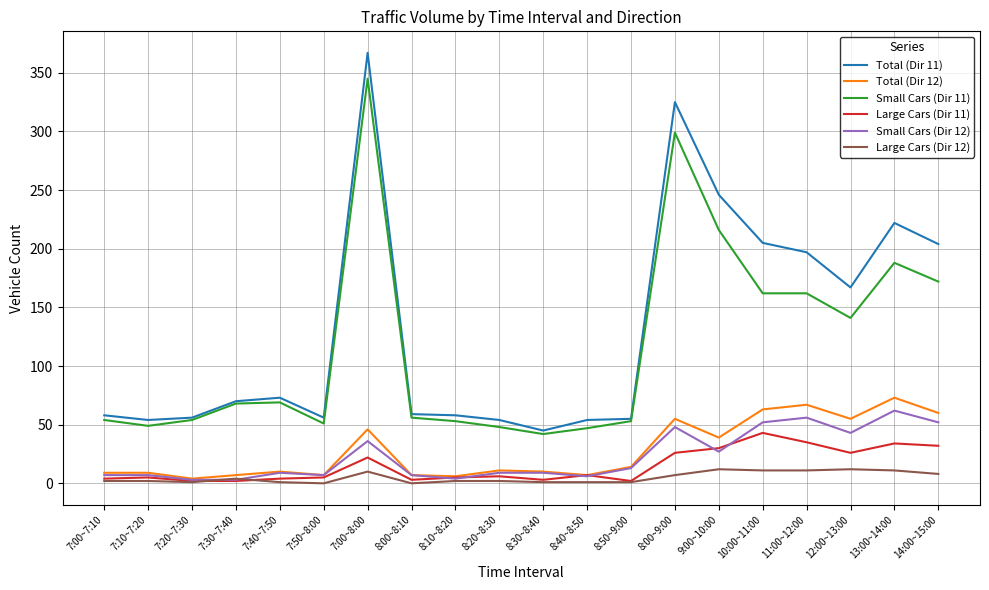

True or false: Large Cars (Dir 11) and Small Cars (Dir 11) cross at least once.

False